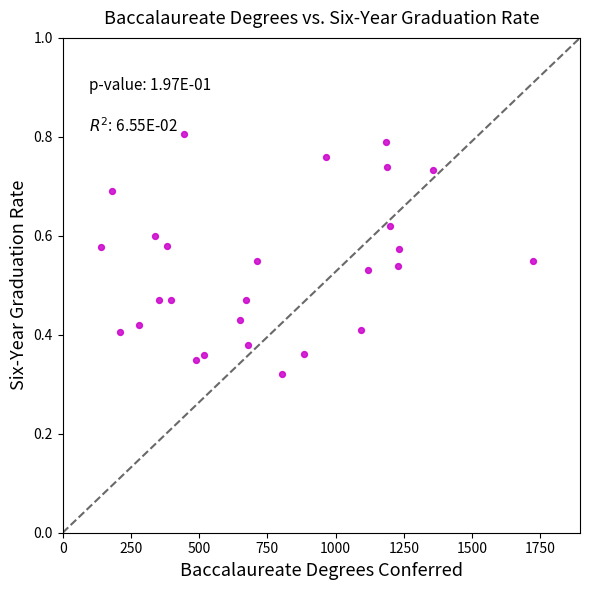

What is the range of X values (max minus min)?

1581.0